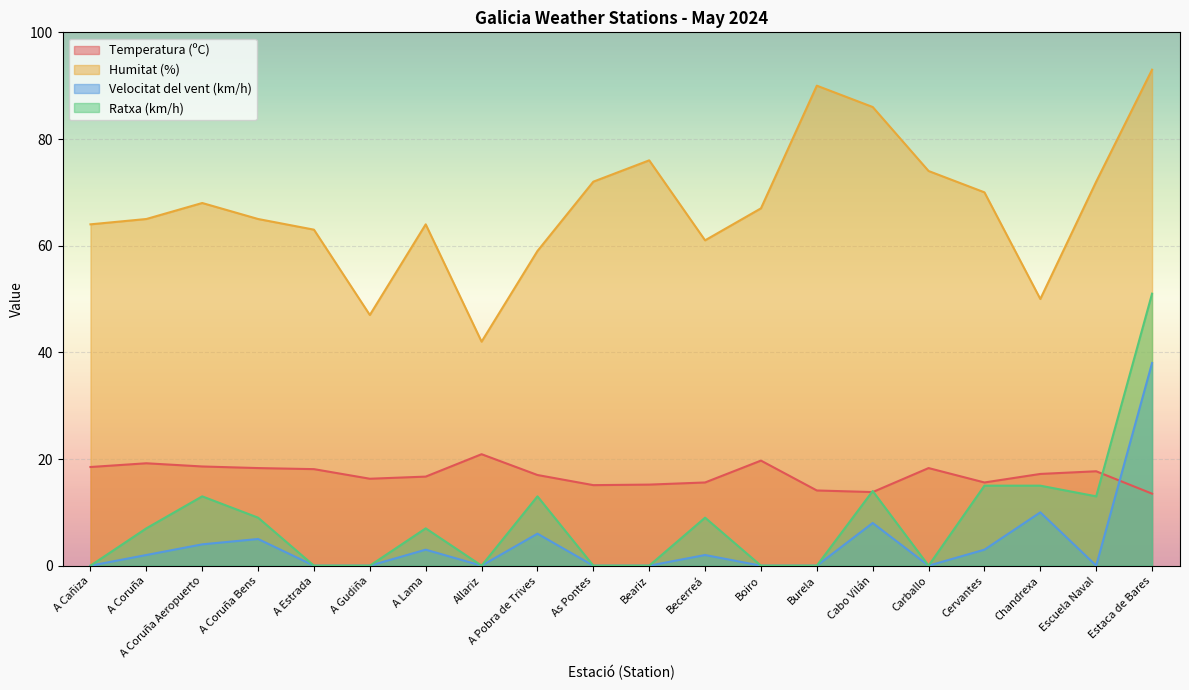

True or false: Velocitat del vent (km/h) has more than 1 interior local peaks.

True